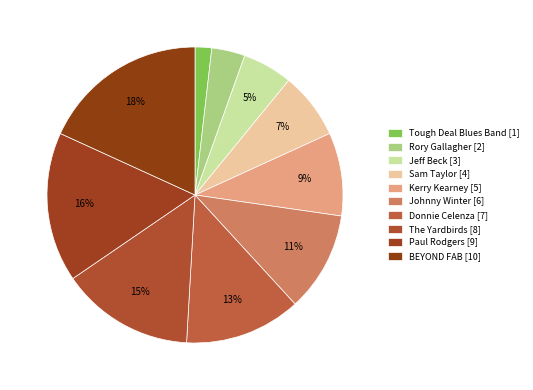

Approximately how many times larger is the value at BEYOND FAB compared to Tough Deal Blues Band?

10.0